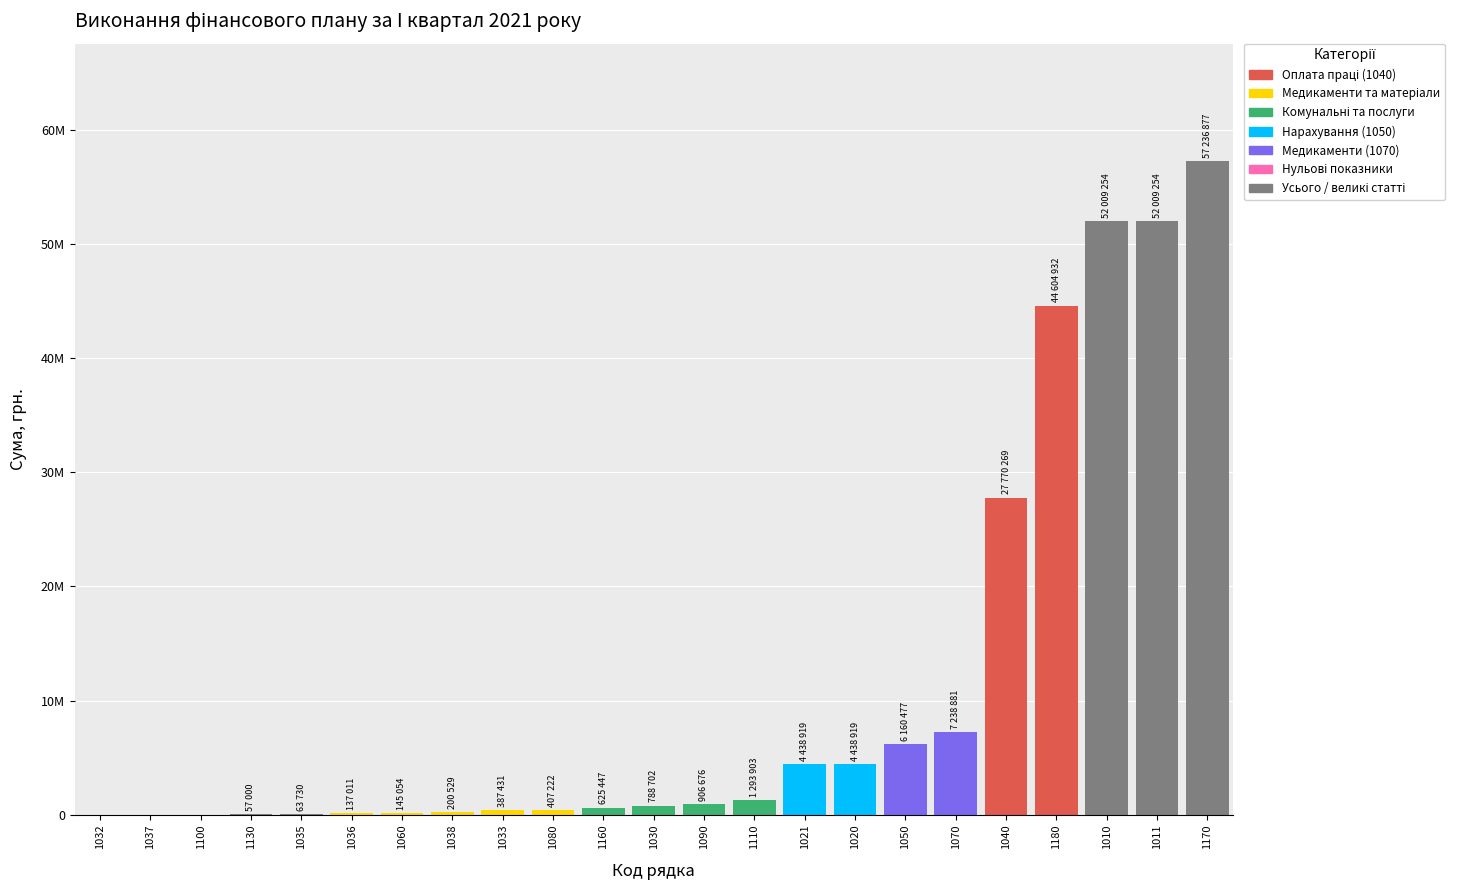

What is the greatest value displayed?

57236877.1